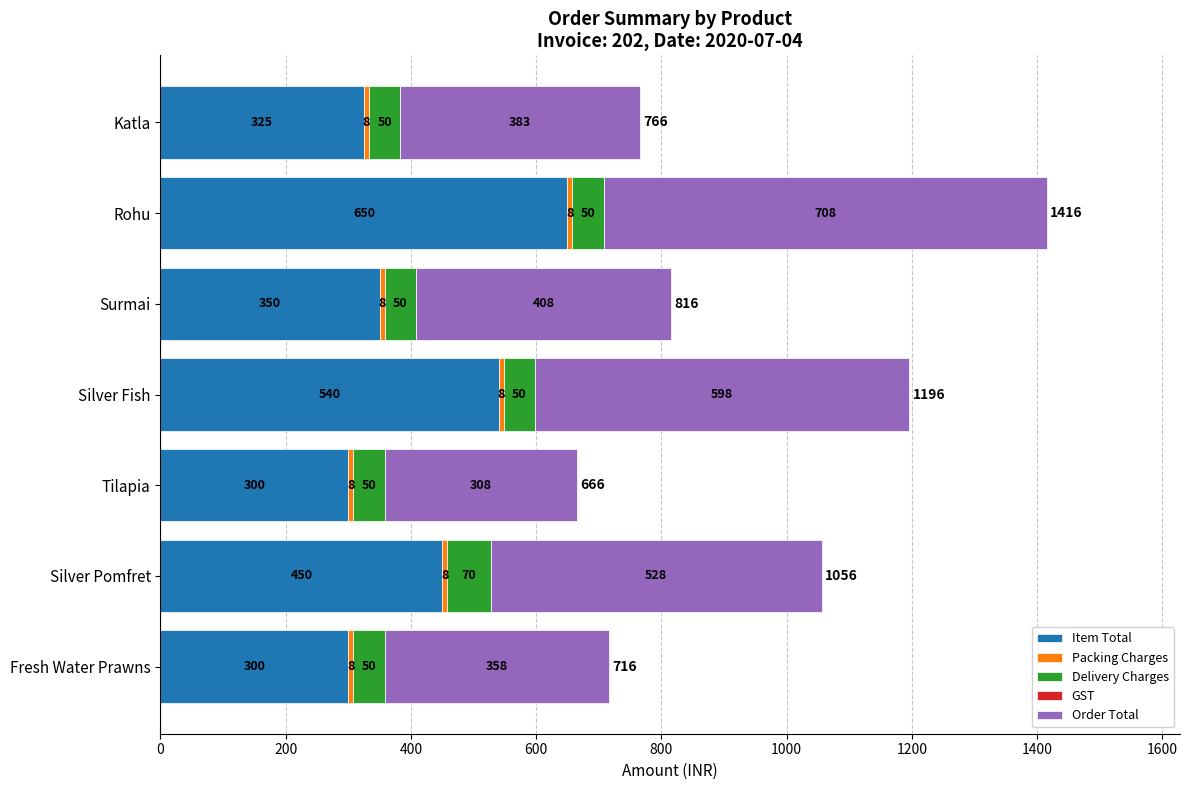

Where is Item Total nearest to the value 475?

Silver Pomfret